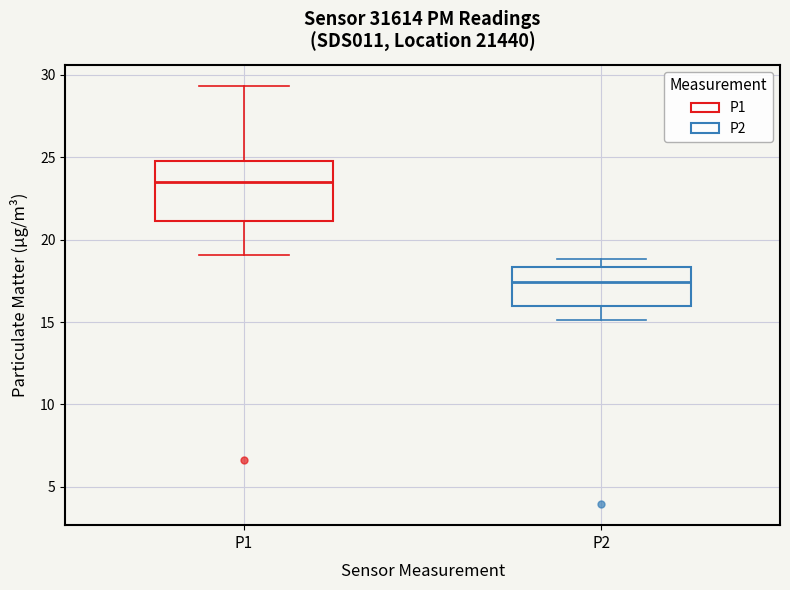

Which box's median line is the highest?

P1